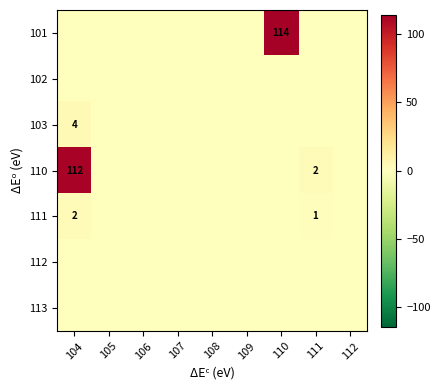

At which category does the chart reach its minimum across all series?

104